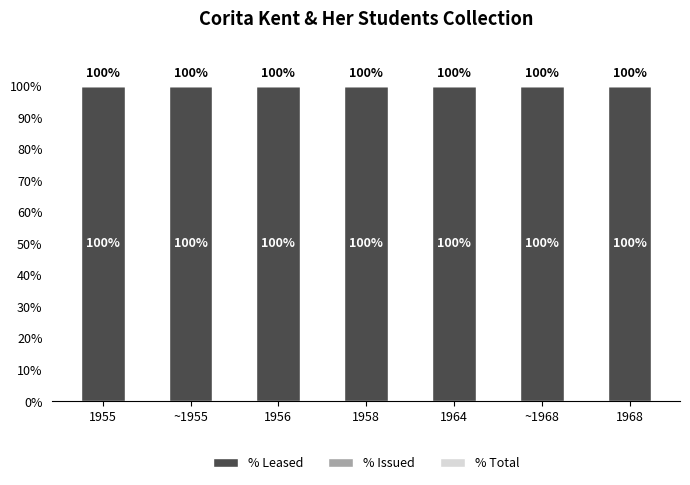

What is the difference between the highest and lowest values at 1964?

100